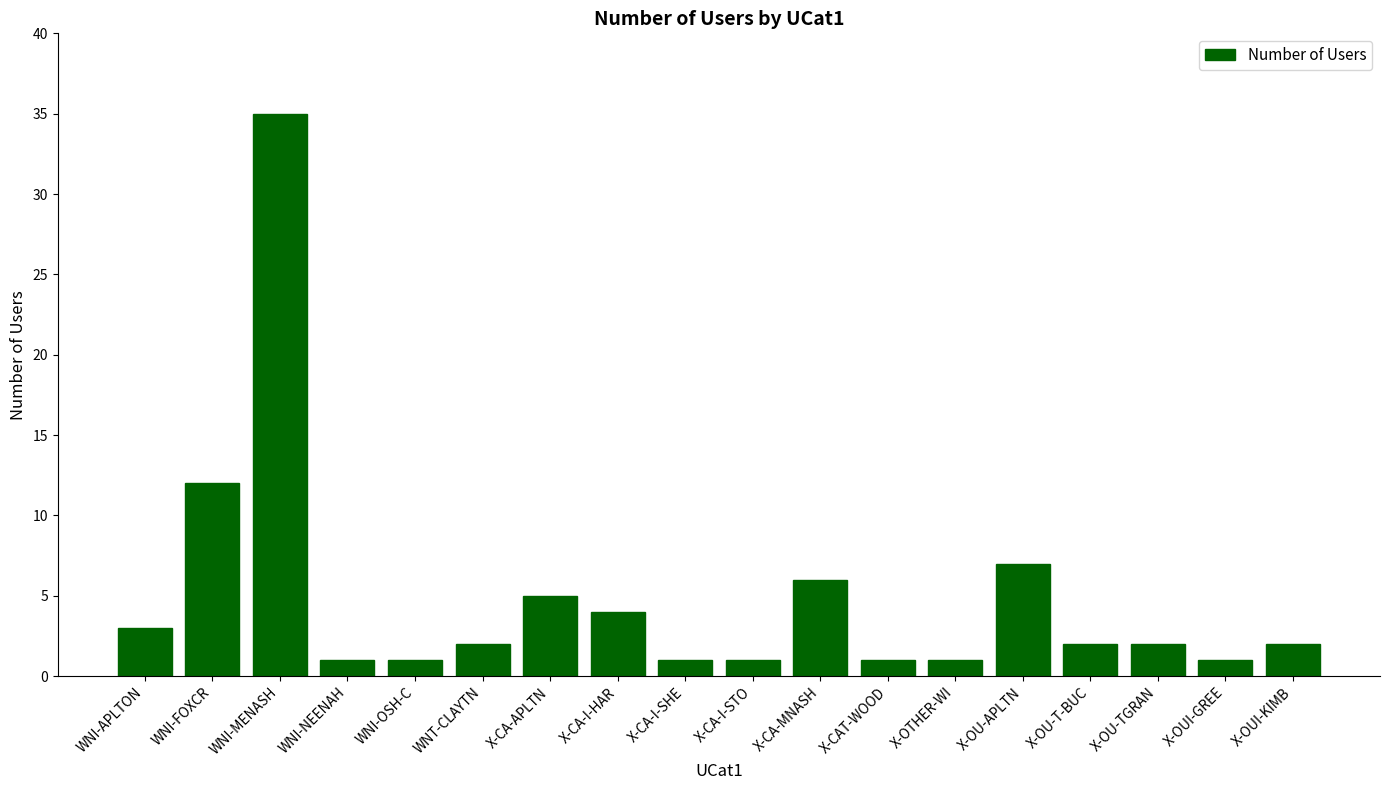

Reading left to right, what are all the values shown in this chart?

WNI-APLTON=3	WNI-FOXCR=12	WNI-MENASH=35	WNI-NEENAH=1	WNI-OSH-C=1	WNT-CLAYTN=2	X-CA-APLTN=5	X-CA-I-HAR=4	X-CA-I-SHE=1	X-CA-I-STO=1	X-CA-MNASH=6	X-CAT-WOOD=1	X-OTHER-WI=1	X-OU-APLTN=7	X-OU-T-BUC=2	X-OU-TGRAN=2	X-OUI-GREE=1	X-OUI-KIMB=2